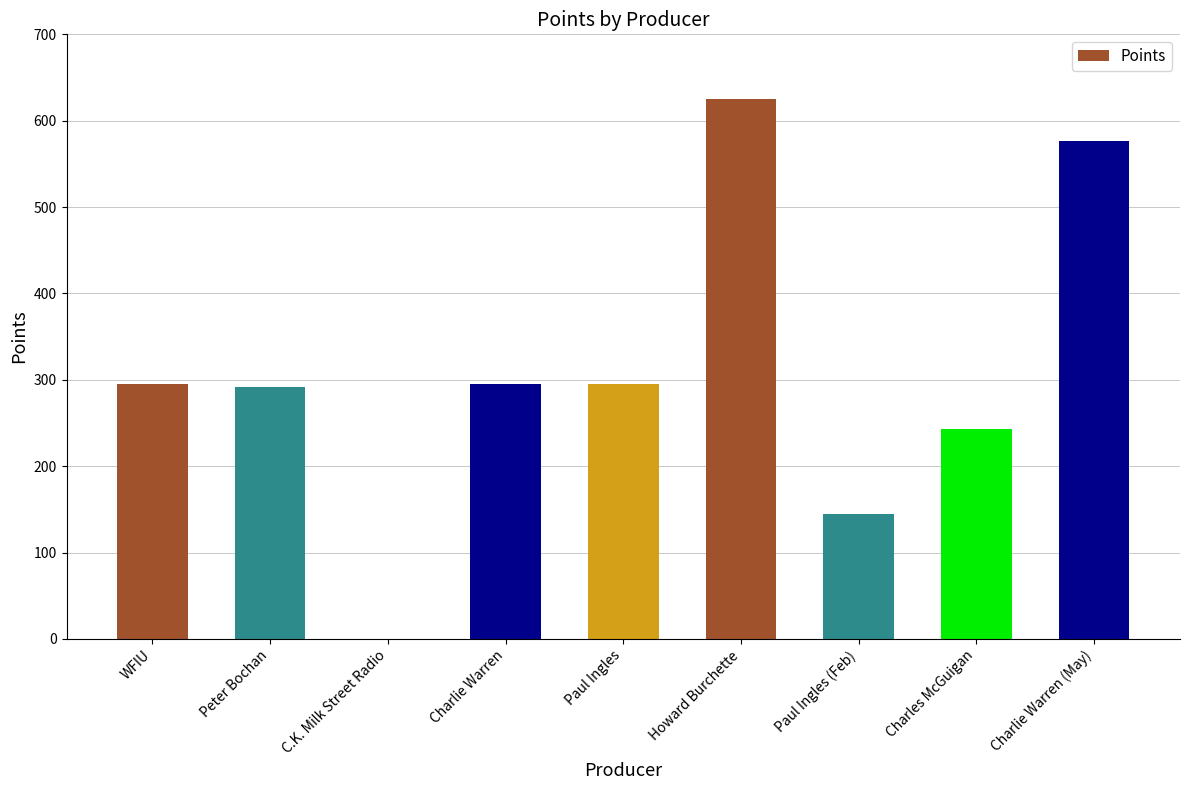

Does the chart contain stacked bars?

No